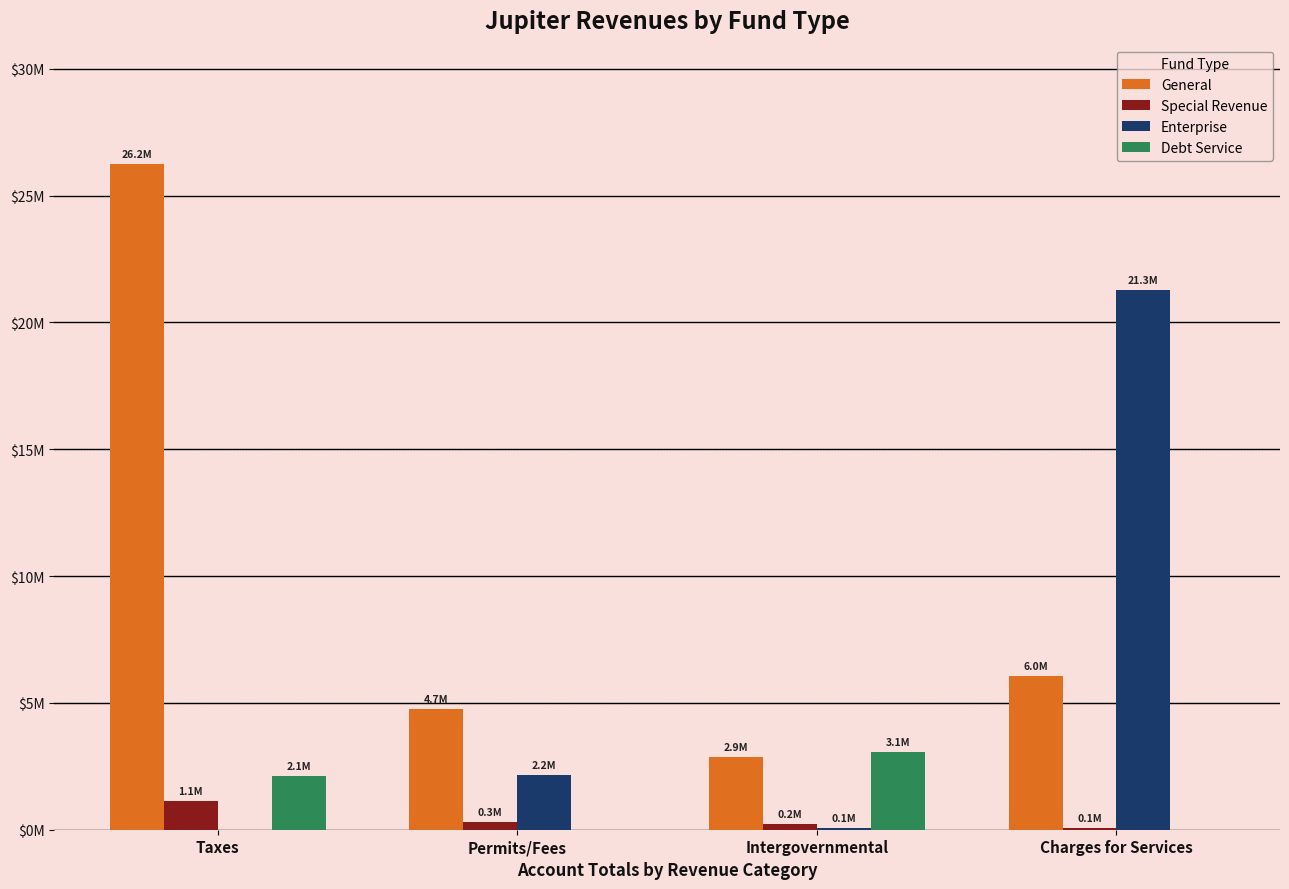

What are all the series names shown in the legend?

General, Special Revenue, Enterprise, Debt Service